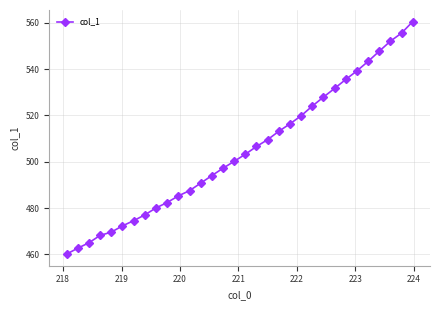

What is the value of the 13th point from the left?

490.7